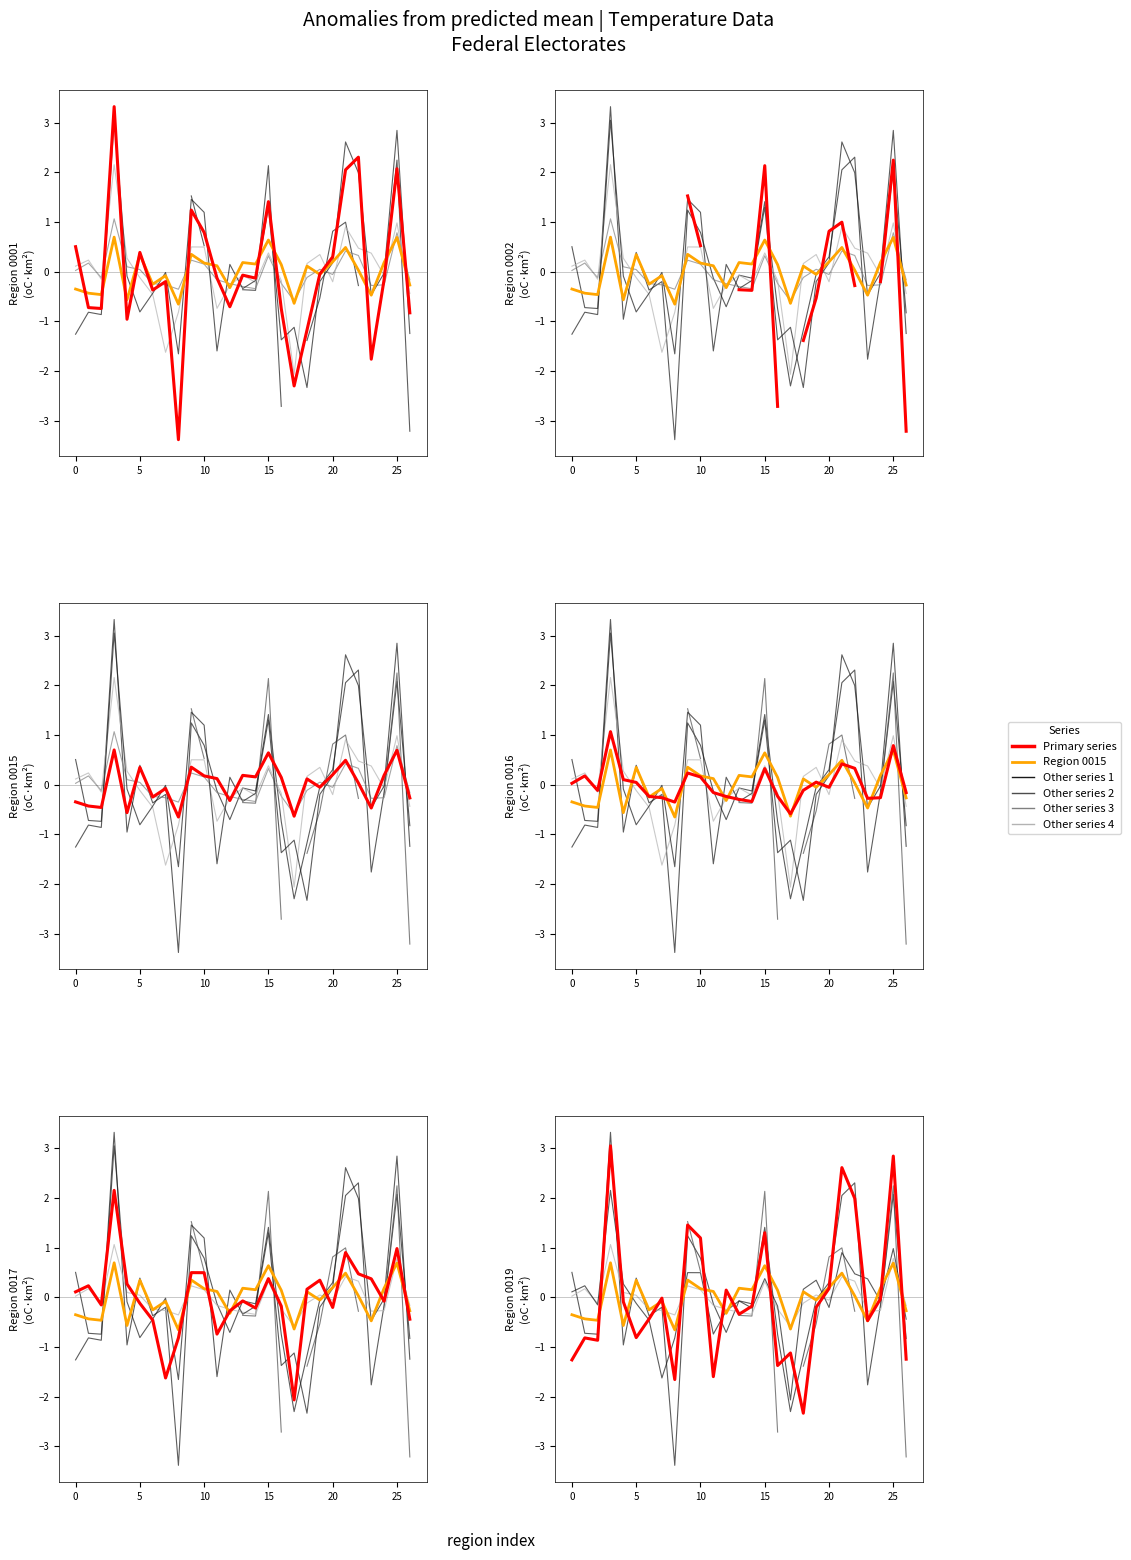

The chart shows a value of 0.2 at 13. True or false?

True